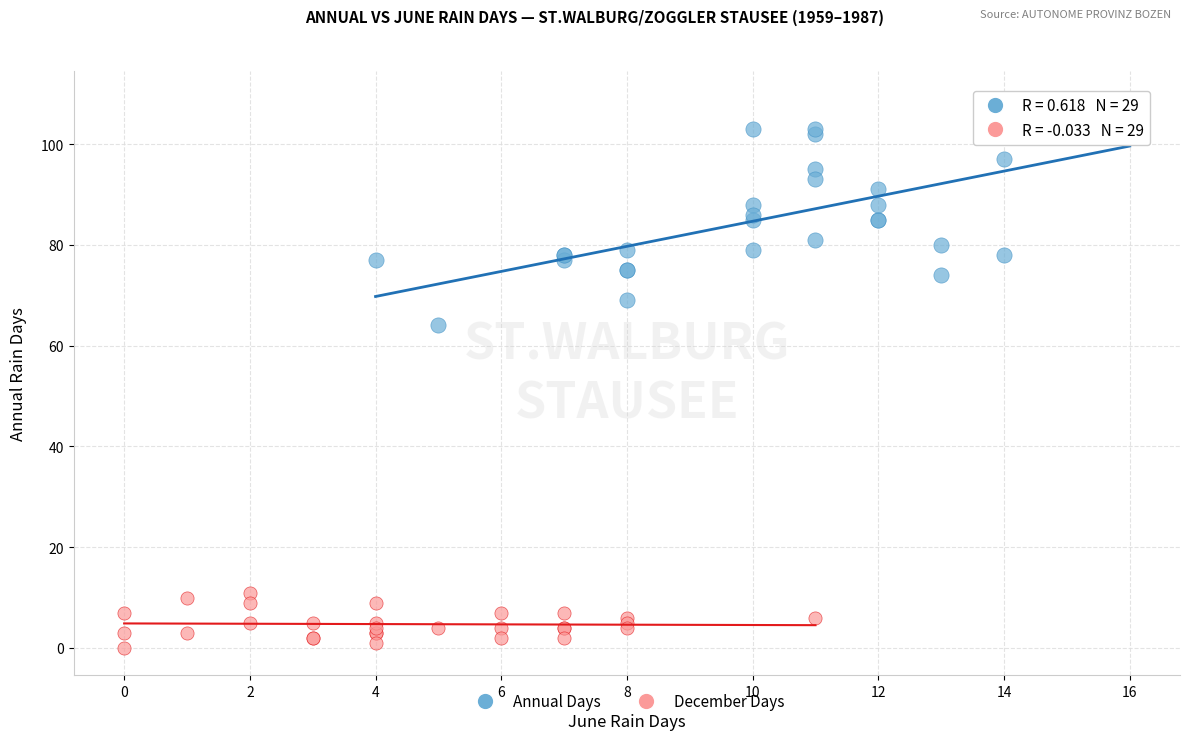

Which series contains the highest Y value?

Annual Days